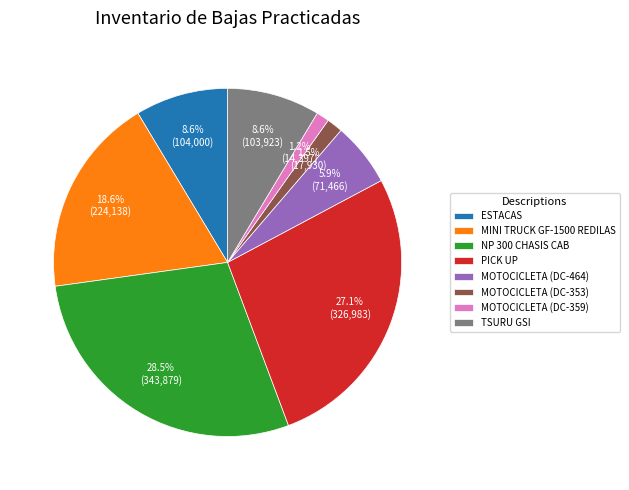

Does any single category account for the majority?

No